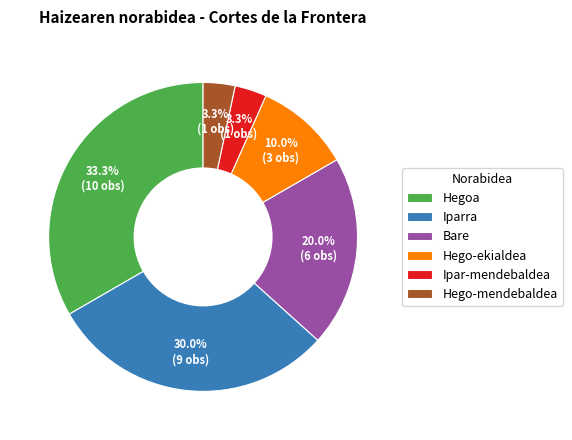

Which category has the biggest portion of the pie?

Hegoa